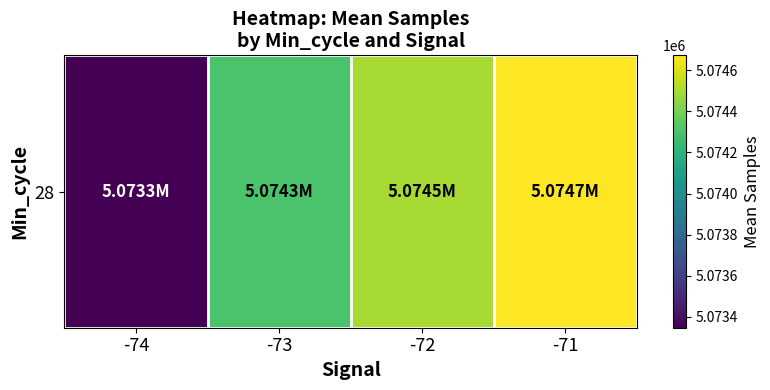

Between -74 and -73, which is larger?

-73